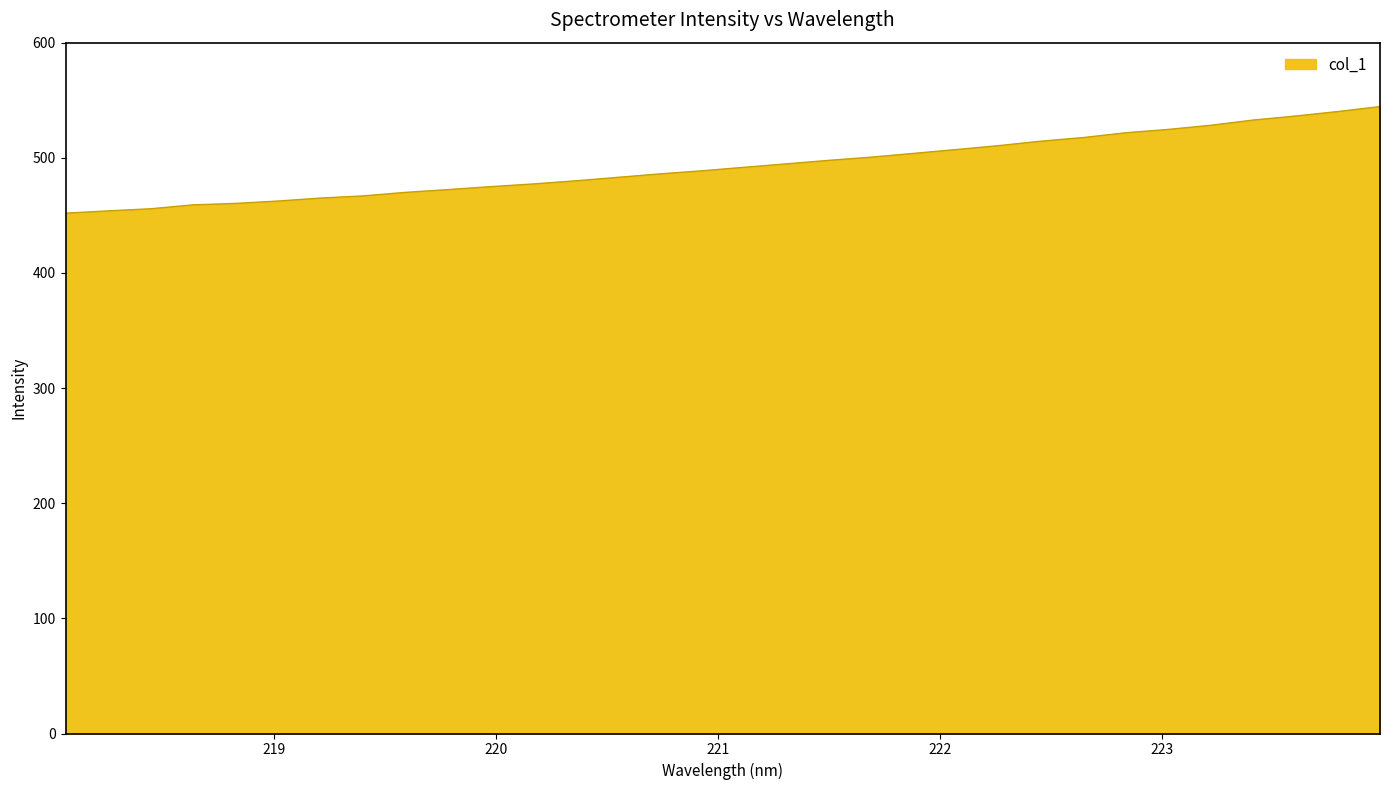

What is the smallest value displayed?

451.9